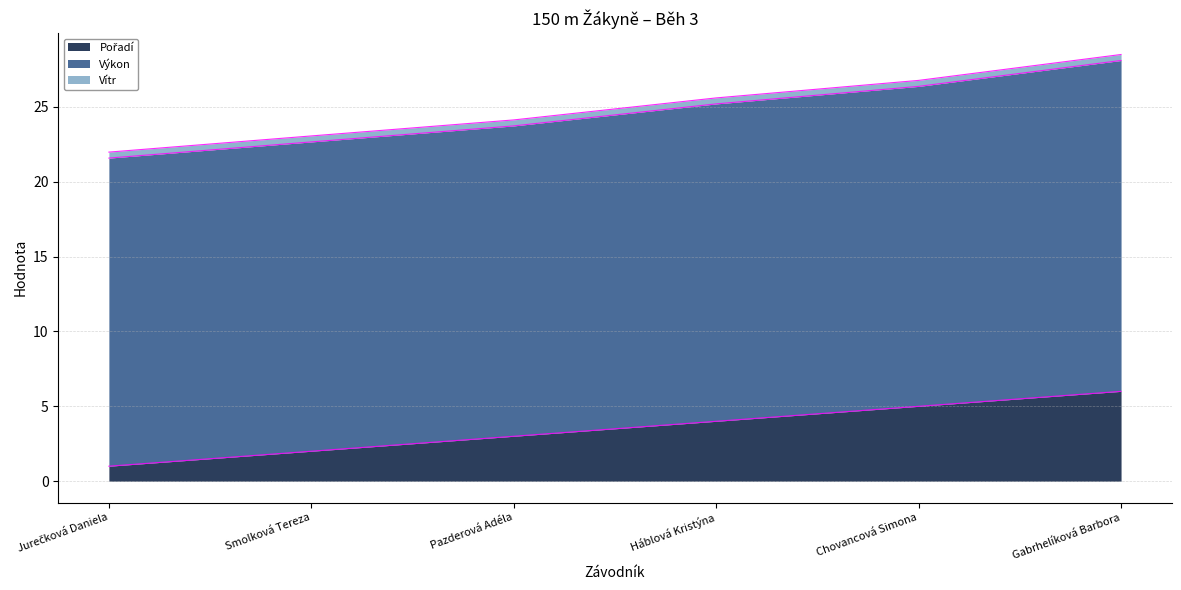

What is the total value across all series at Pazderová Adéla?

24.1